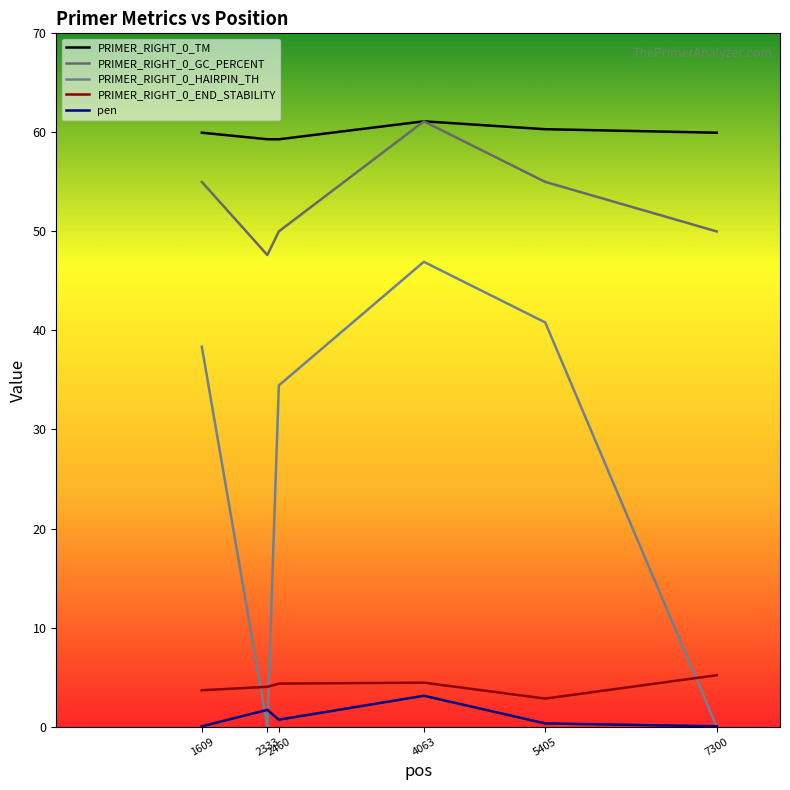

True or false: PRIMER_RIGHT_0_TM and PRIMER_RIGHT_0_END_STABILITY cross at least once.

False